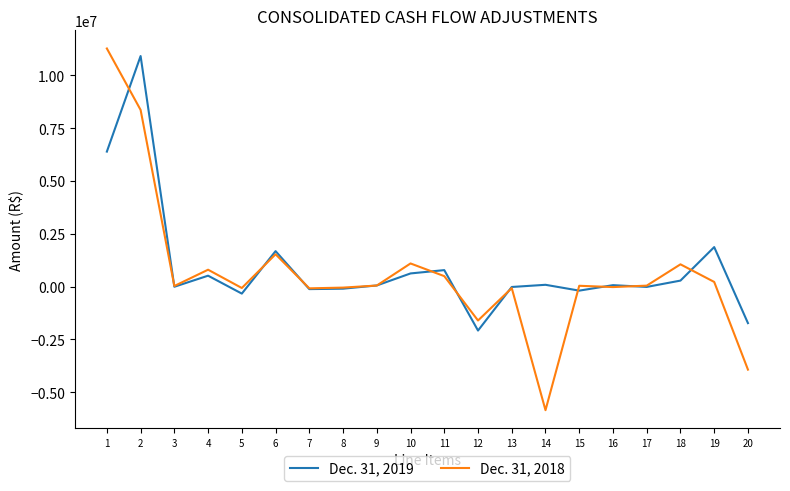

At which category does Dec. 31, 2018 reach its first local peak?

4